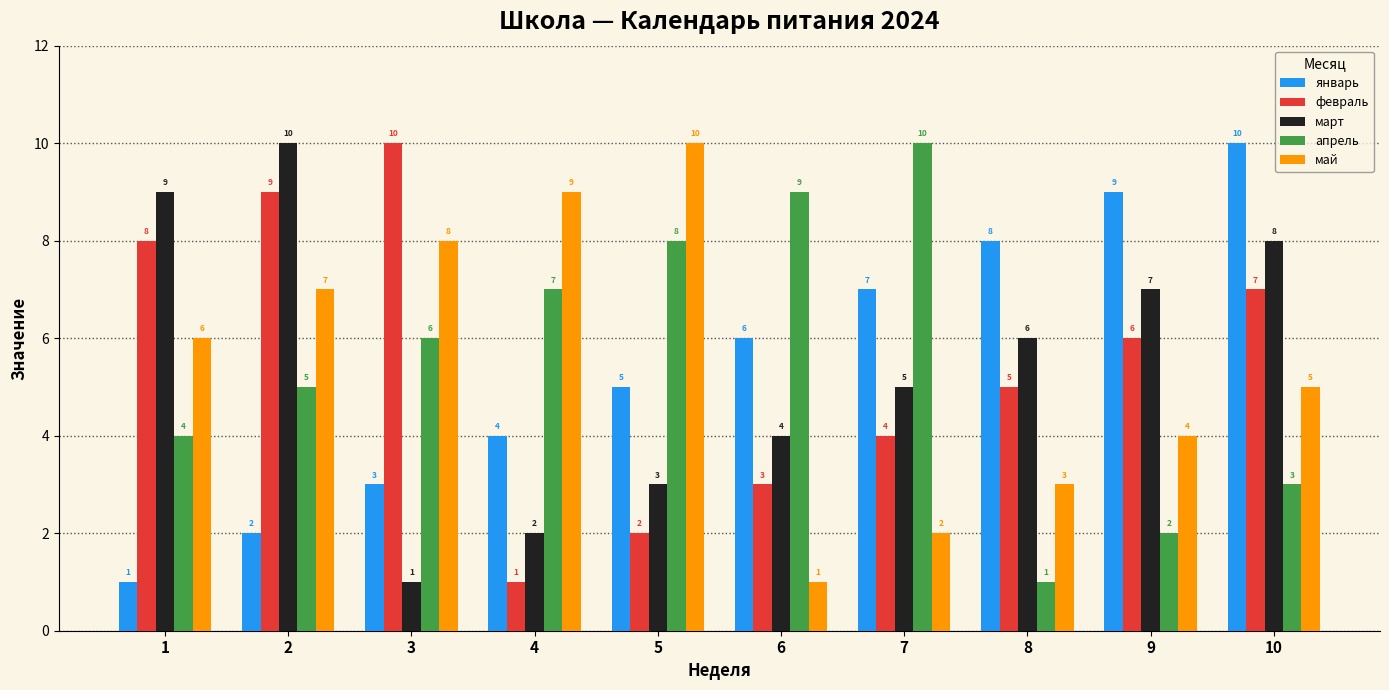

Count the апрель values in the range 3 to 8.

6